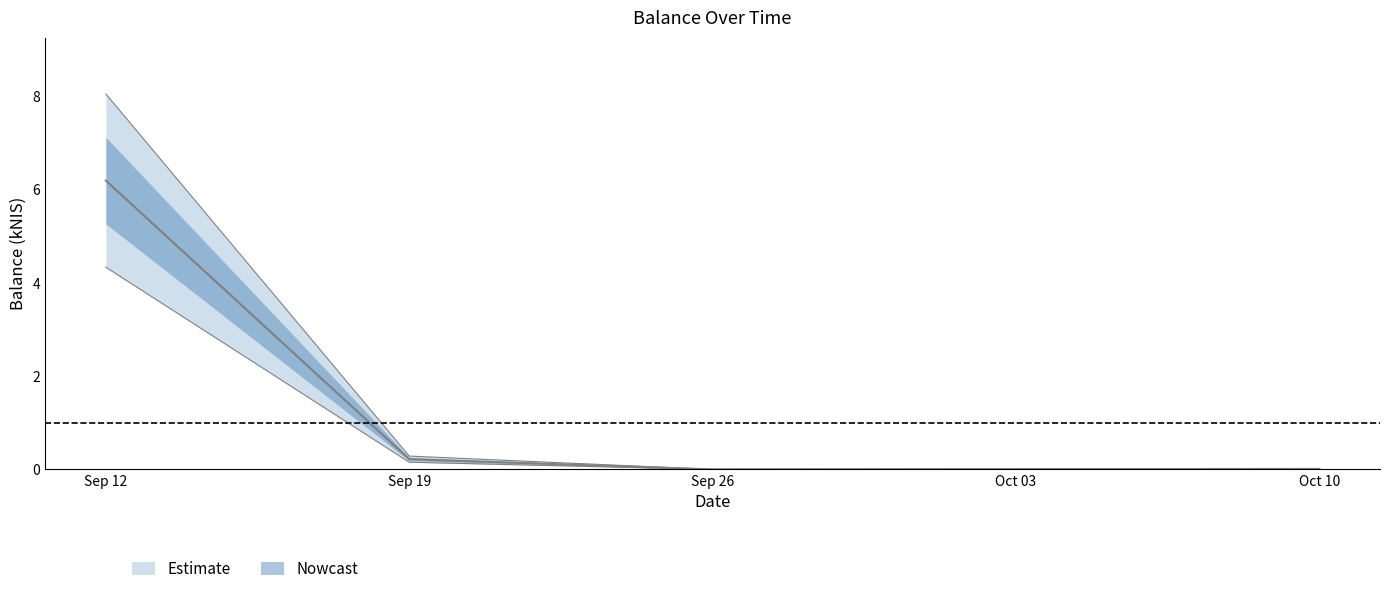

Is this an area chart (filled region under the line)?

No